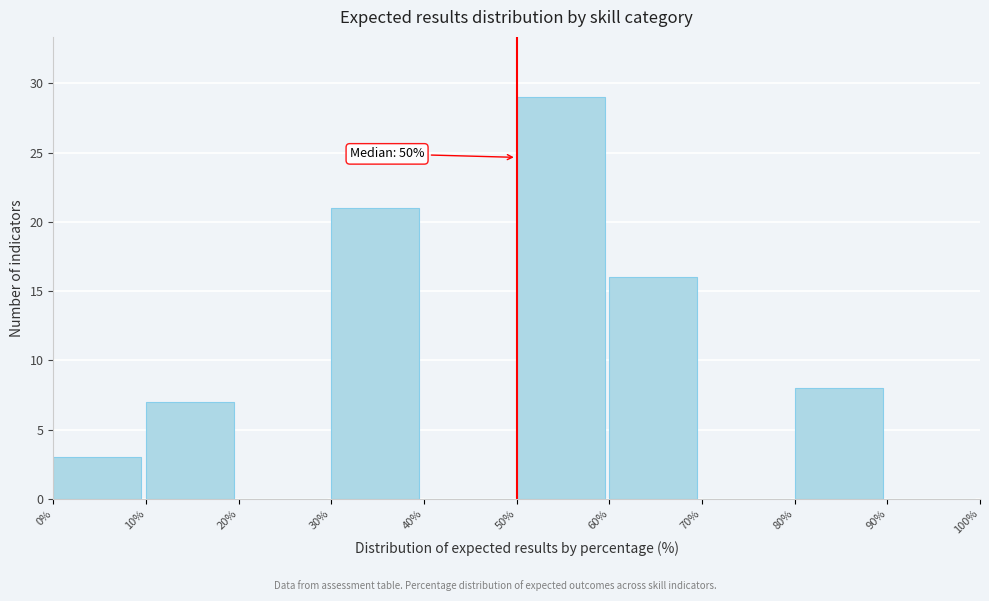

Over which range of the x-axis is the bar tallest?

50% to 60%